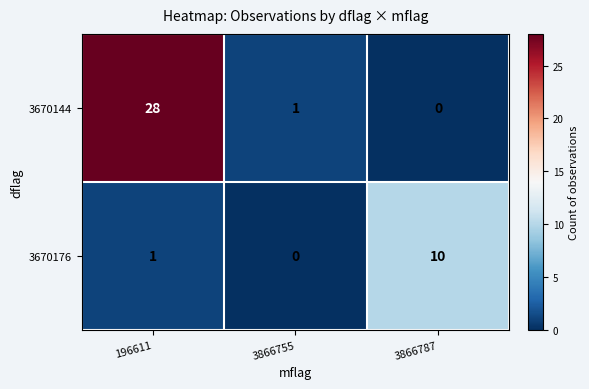

What is the average value of the 3670176 series?

4